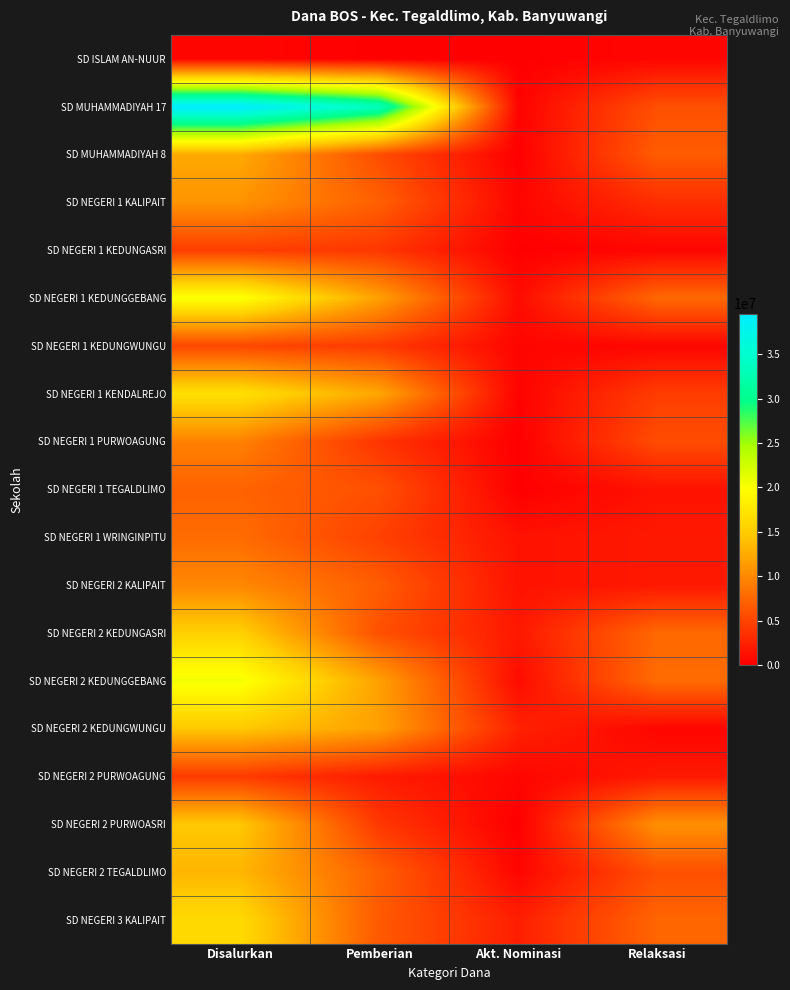

Which has a higher value, Disalurkan or Relaksasi?

Disalurkan